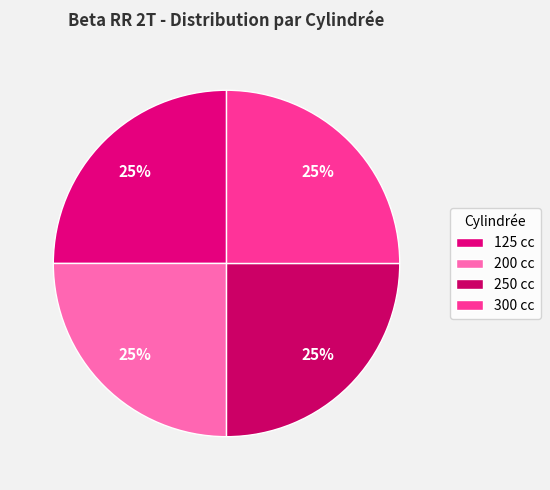

To the nearest percent, what is the difference between the largest and smallest slice percentages?

0%